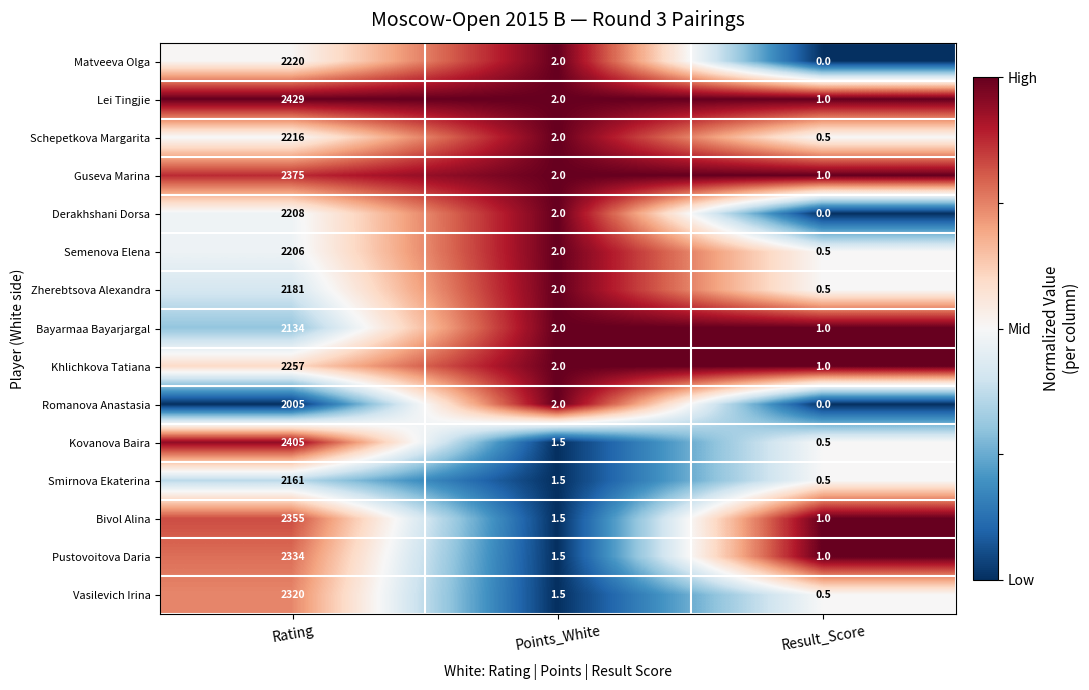

What is the total value across all series at Points_White?

27.5